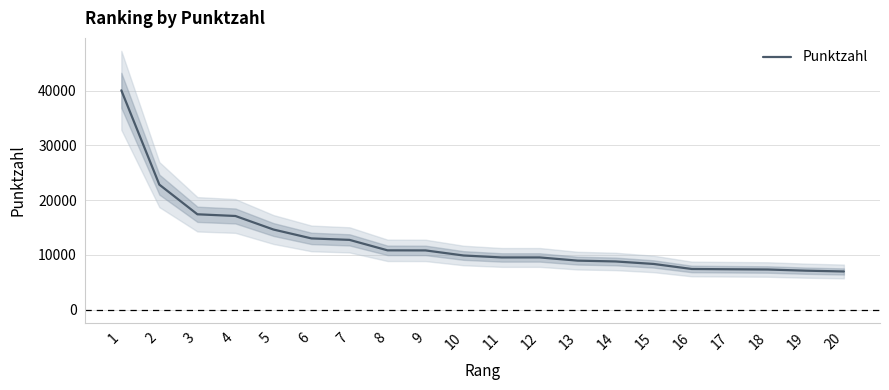

Reading left to right, transcribe all the data shown in this chart.

1=40056.8	2=22841.2	3=17427.6	4=17117.0	5=14646.0	6=13023.3	7=12755.5	8=10845.8	9=10831.5	10=9904.0	11=9549.7	12=9549.7	13=8965.9	14=8815.9	15=8358.8	16=7443.8	17=7391.6	18=7346.9	19=7133.9	20=6989.2